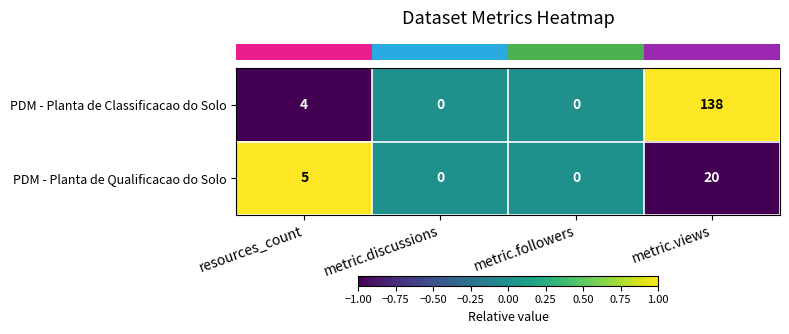

What is the greatest value displayed?

138